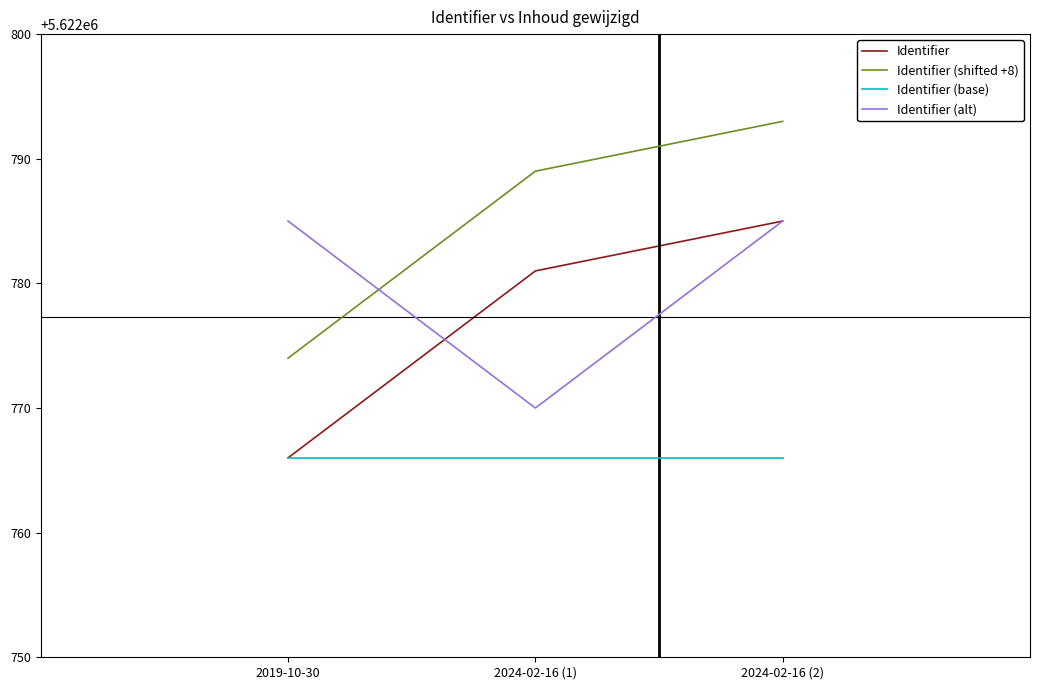

The value of Identifier (shifted +8) at 2024-02-16 (1) is 9610210. True or false?

False